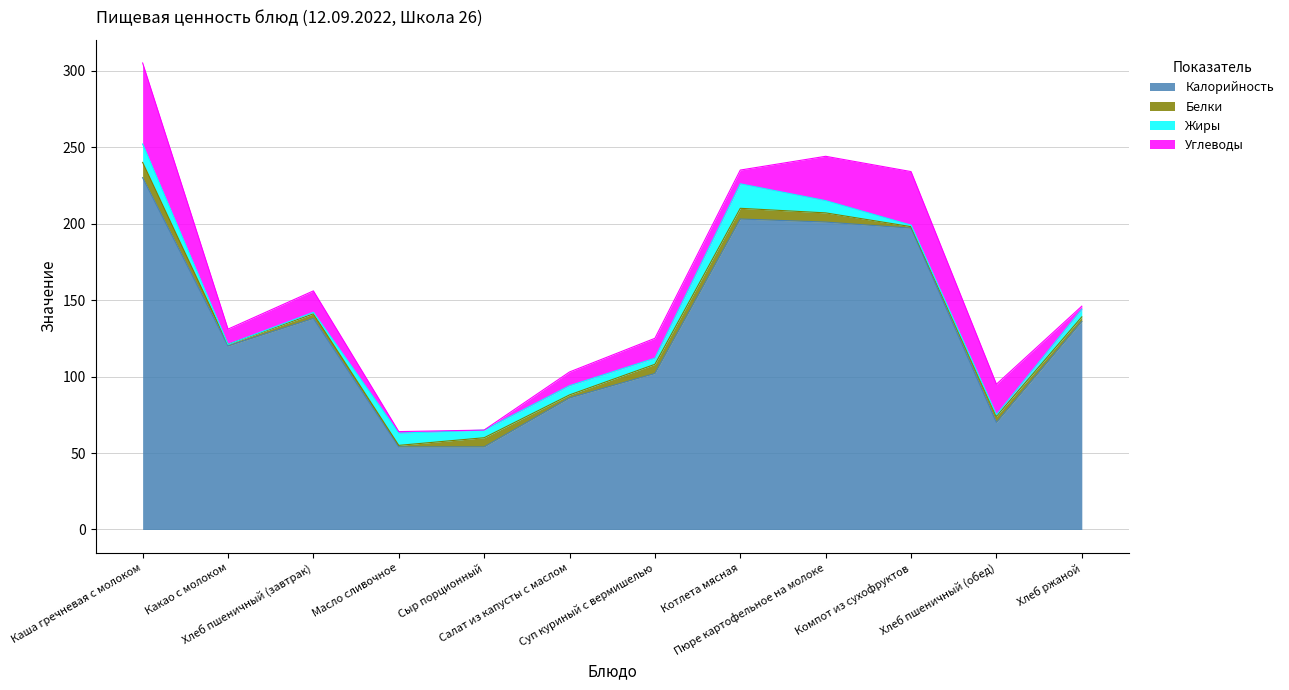

What are all the series names shown in the legend?

Калорийность, Белки, Жиры, Углеводы